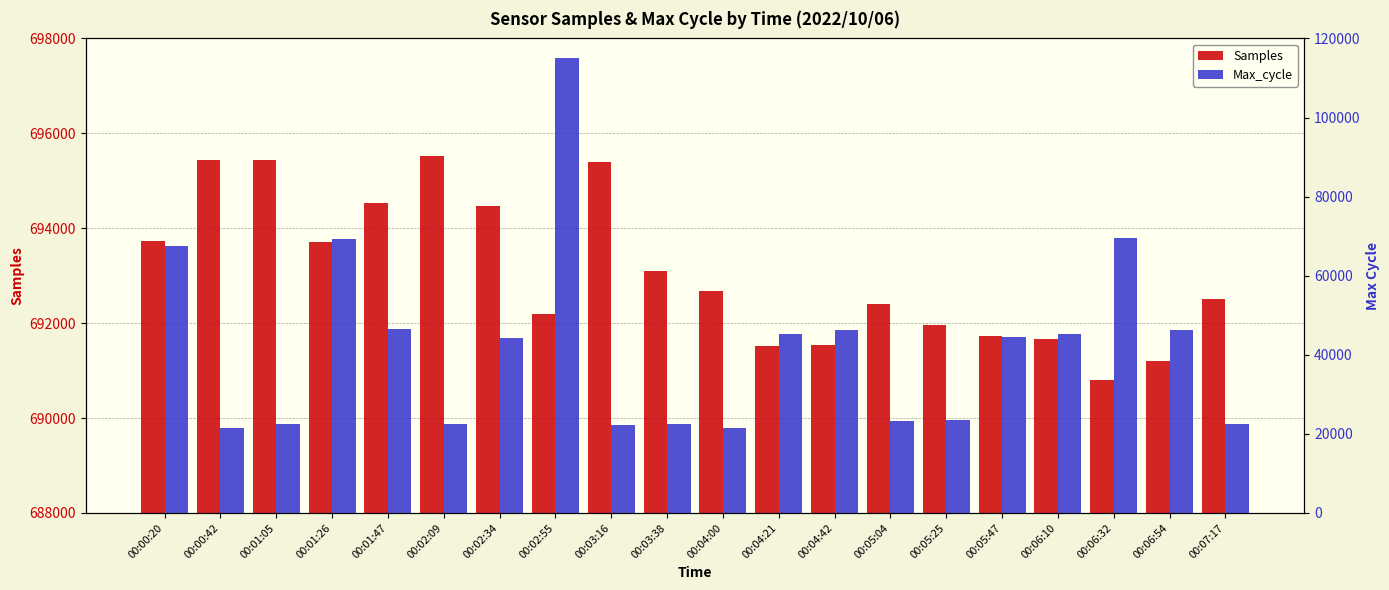

What is the total value across all series at 00:06:32?

760234